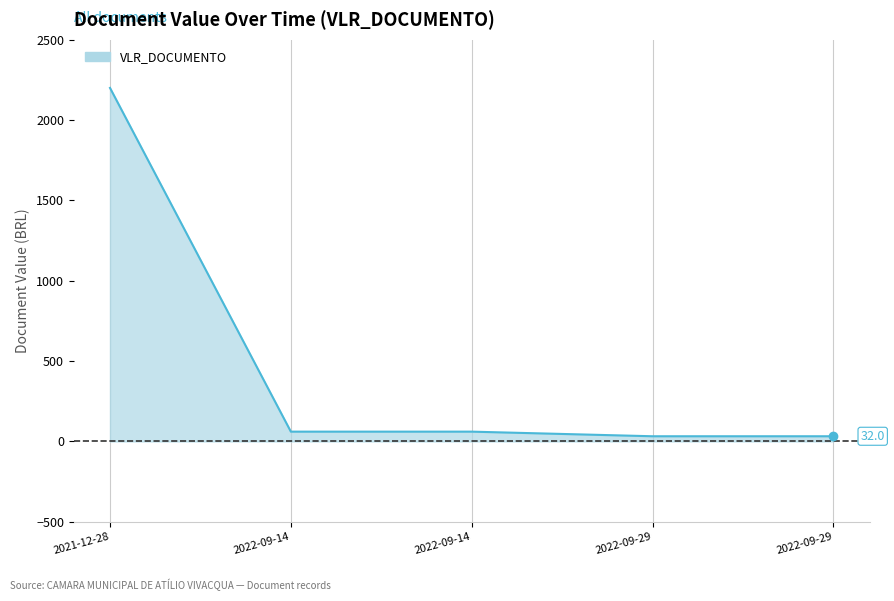

How many lines are shown in the chart?

1